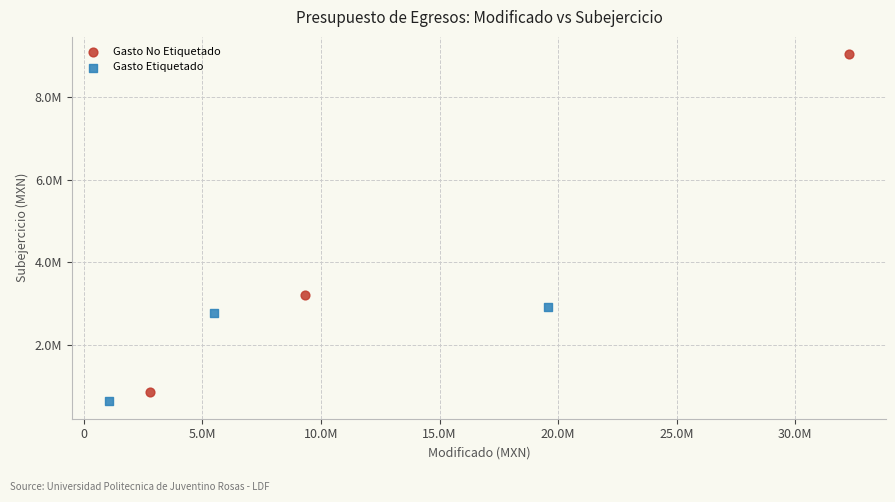

What are all the series names shown in the legend?

Gasto No Etiquetado, Gasto Etiquetado